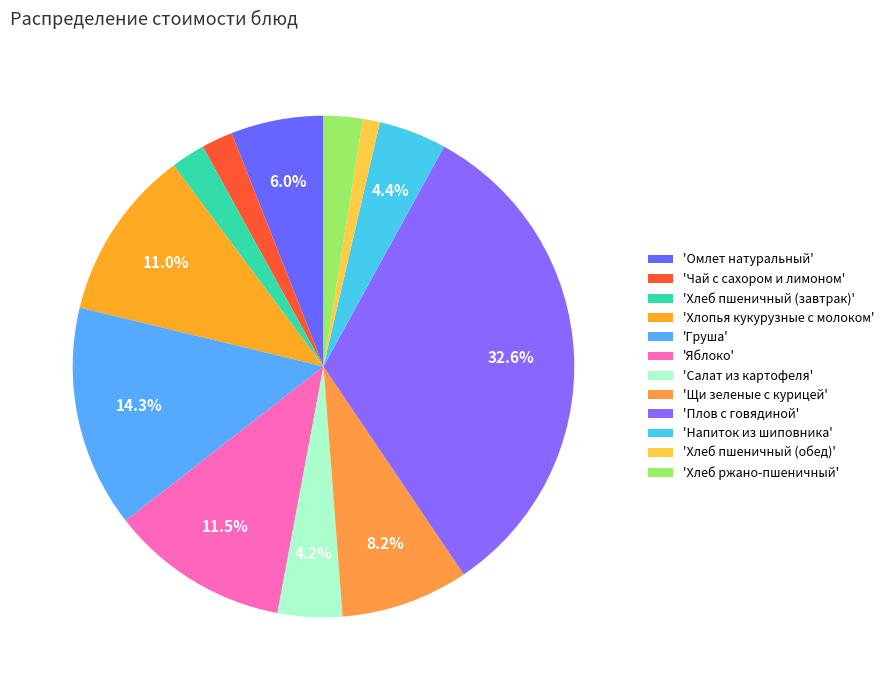

How many segments does this pie chart have?

12